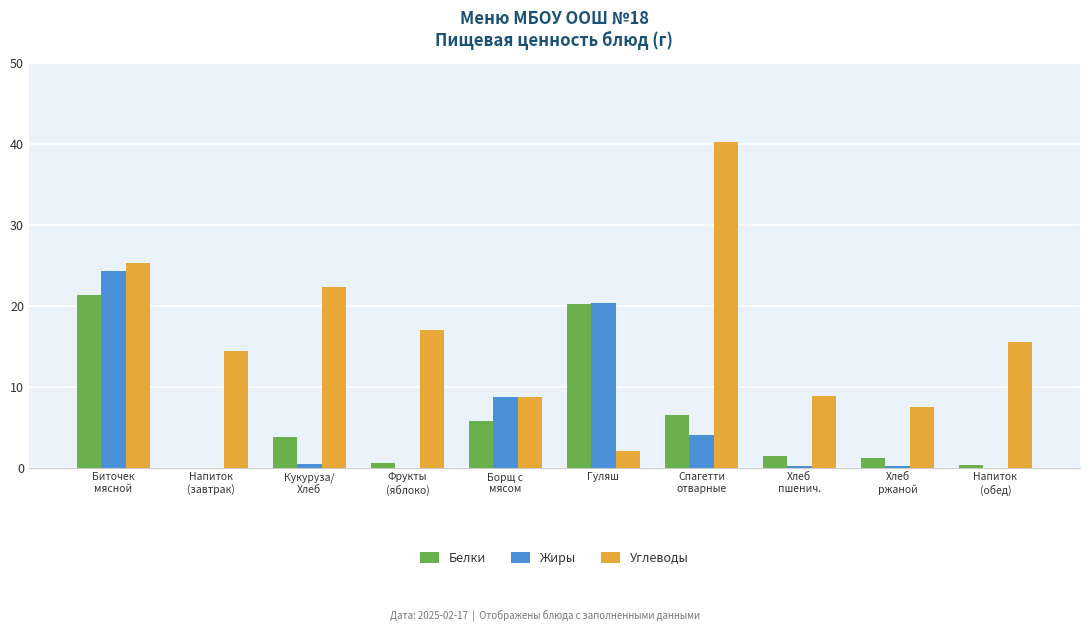

Where does the Углеводы series first go above 15?

Биточек
мясной